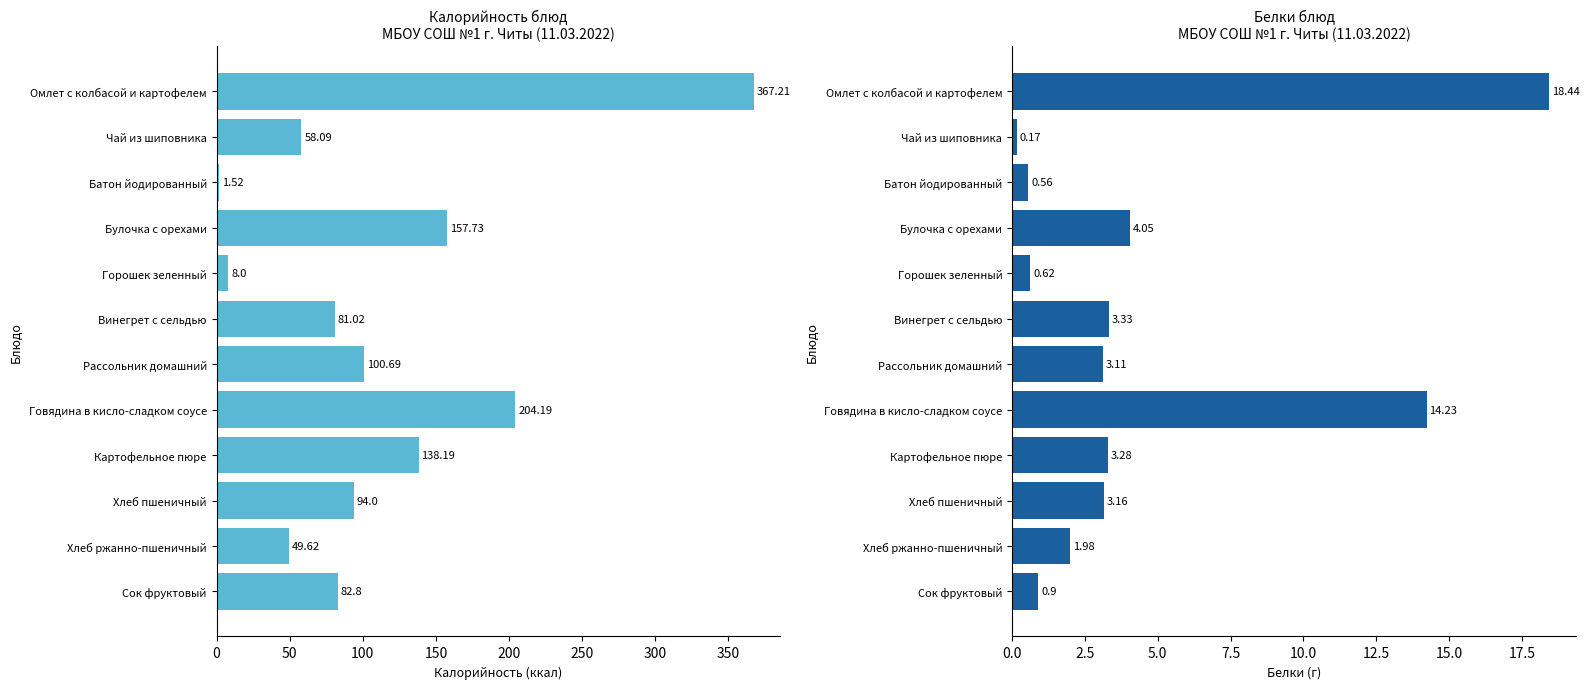

Is it true that Белки equals 1.2 at Булочка с орехами?

False